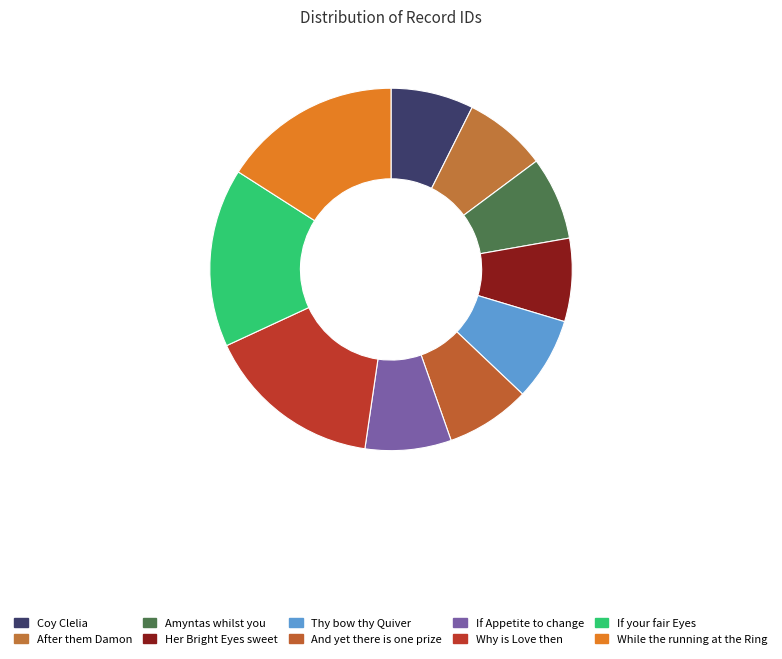

Rank the categories by value from highest to lowest.

While the running at the Ring, If your fair Eyes, Why is Love then, If Appetite to change, And yet there is one prize, Thy bow thy Quiver, Her Bright Eyes sweet, Amyntas whilst you, After them Damon, Coy Clelia